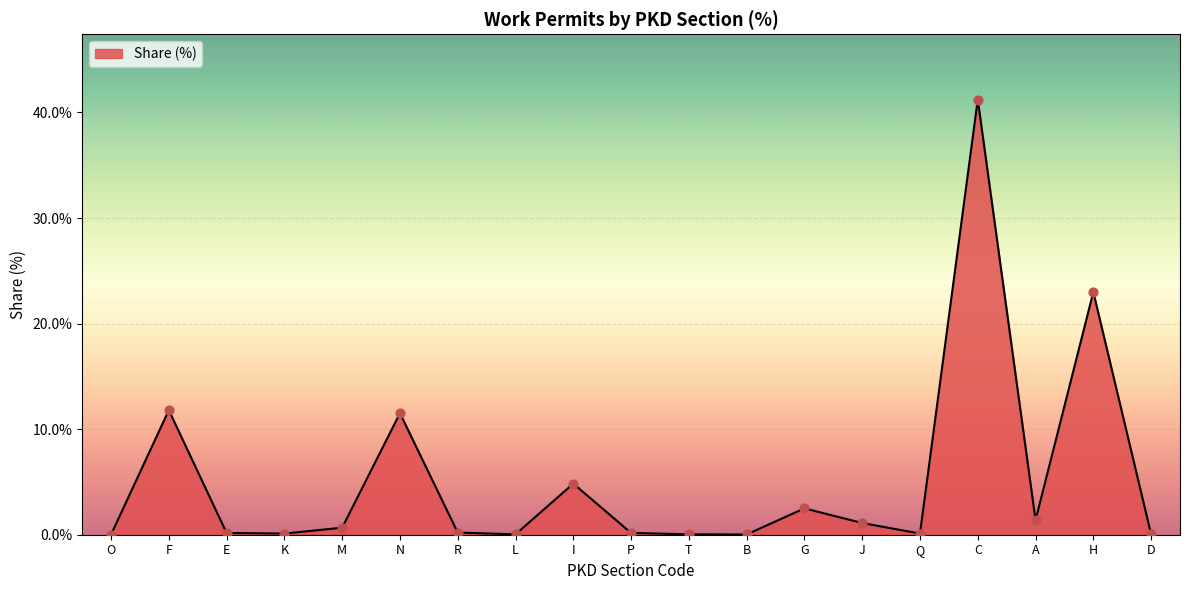

Between K and H, which is larger?

H